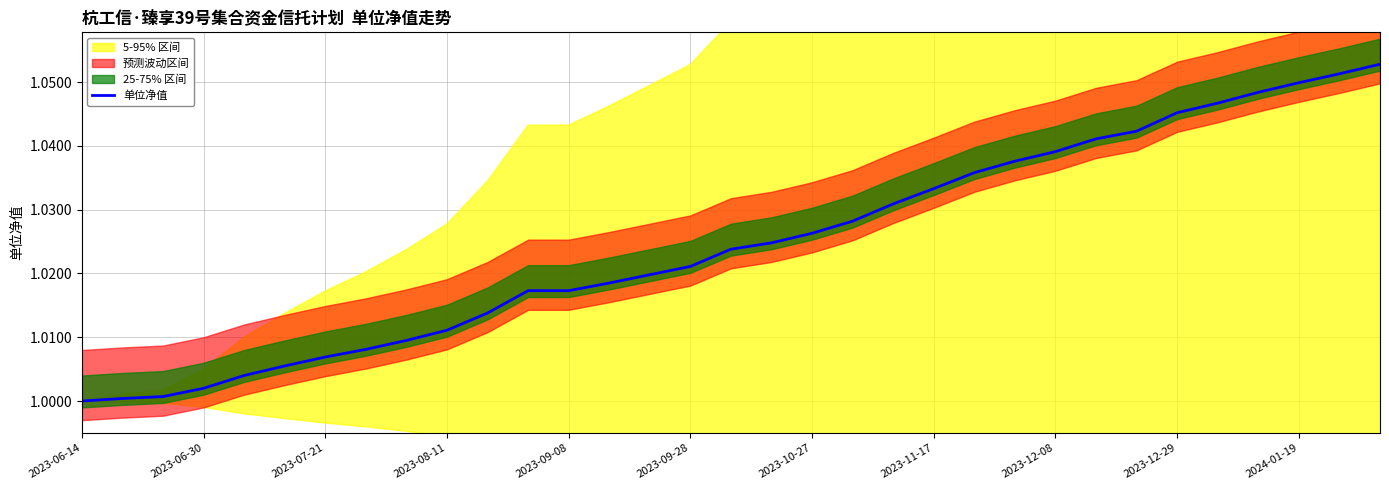

Reading left to right, transcribe all the data shown in this chart.

1.0	1.0	1.0	1.0	1.0	1.0	1.0	1.0	1.0	1.0	1.0	1.0	1.0	1.0	1.0	1.0	1.0	1.0	1.0	1.0	1.0	1.0	1.0	1.0	1.0	1.0	1.0	1.0	1.0	1.0	1.0	1.1	1.1